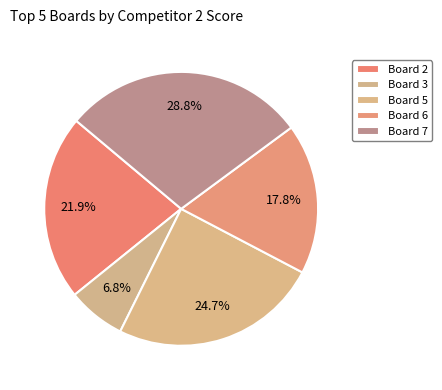

What percentage is the Board 3 slice, to the nearest percent?

7%